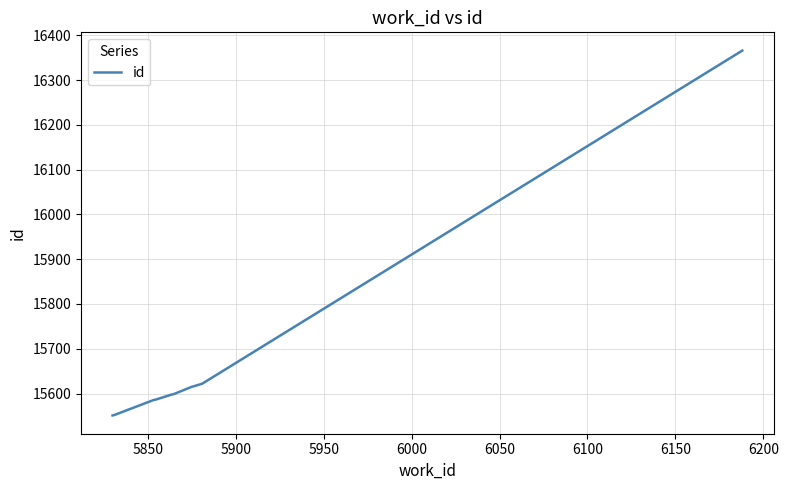

What is the minimum value shown in the chart?

15551